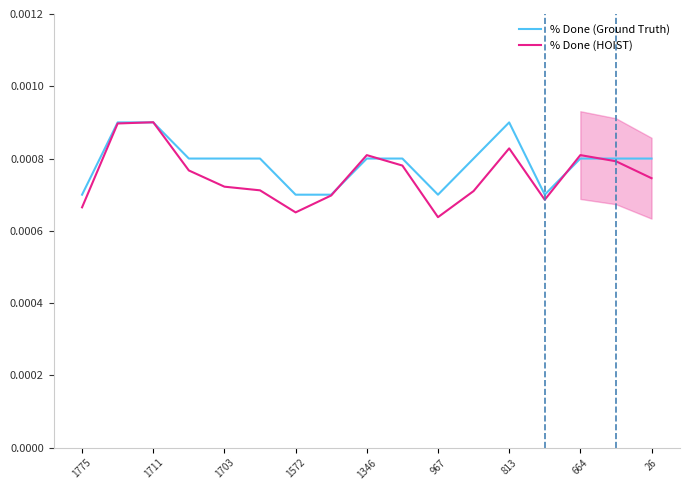

How many lines are shown in the chart?

2